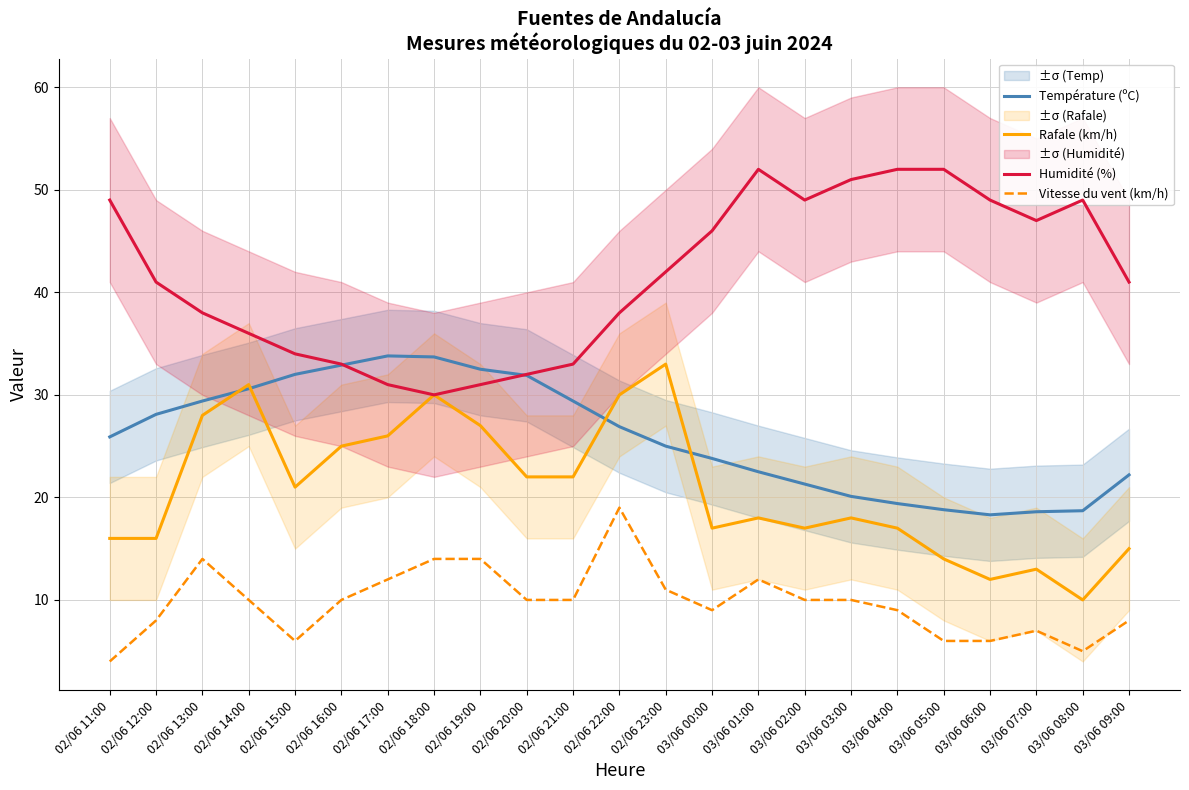

List the labels in order of Humidité (%) value, largest first.

03/06 01:00, 03/06 04:00, 03/06 05:00, 03/06 03:00, 02/06 11:00, 03/06 02:00, 03/06 06:00, 03/06 08:00, 03/06 07:00, 03/06 00:00, 02/06 23:00, 02/06 12:00, 03/06 09:00, 02/06 13:00, 02/06 22:00, 02/06 14:00, 02/06 15:00, 02/06 16:00, 02/06 21:00, 02/06 20:00, 02/06 17:00, 02/06 19:00, 02/06 18:00